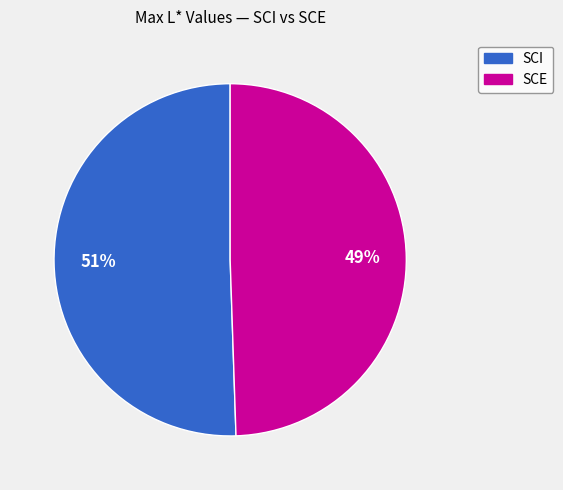

To the nearest percent, what is the average slice percentage?

50%